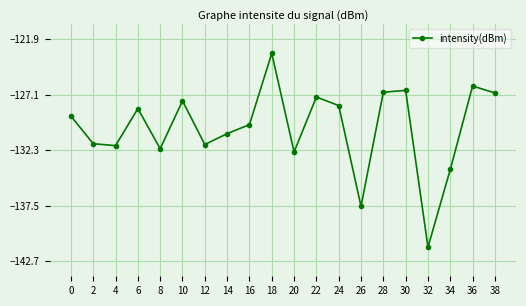

Between 6 and 38, which is larger?

38